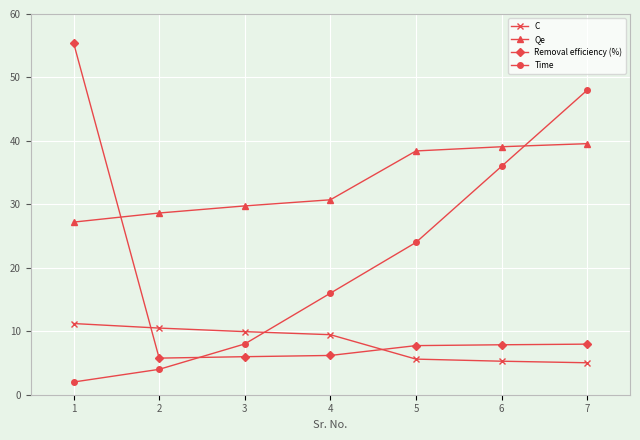

The value of Qe at 2 is 9.6. True or false?

False